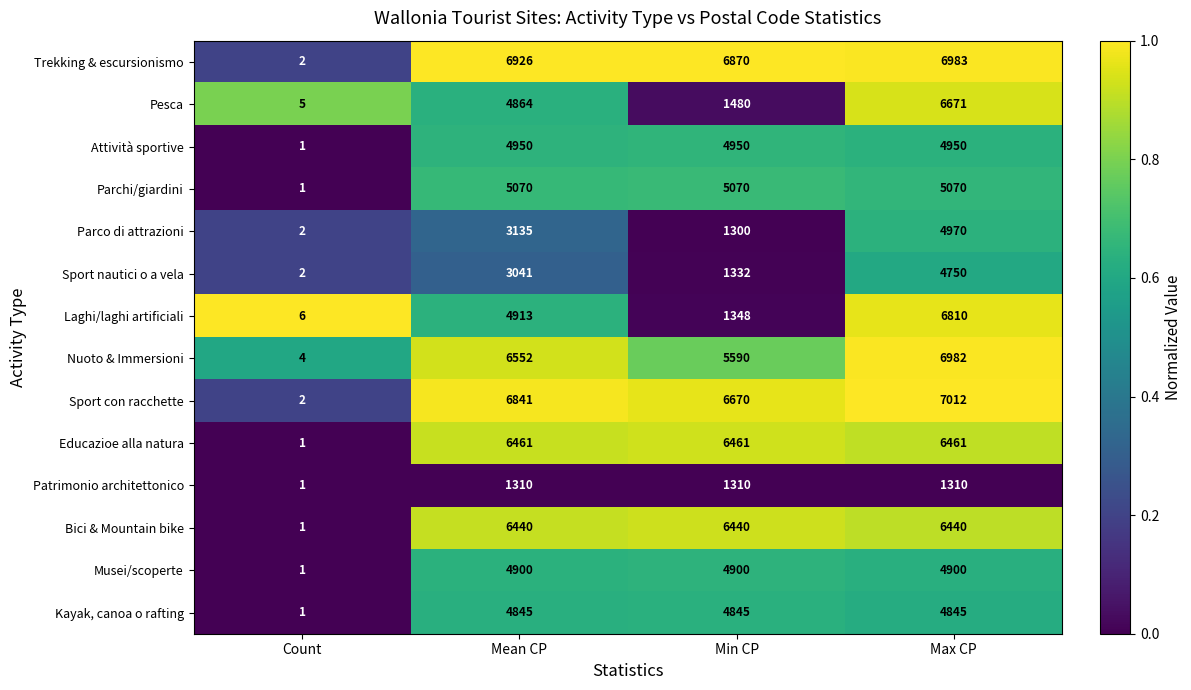

The value of Pesca at Count is 5. True or false?

True